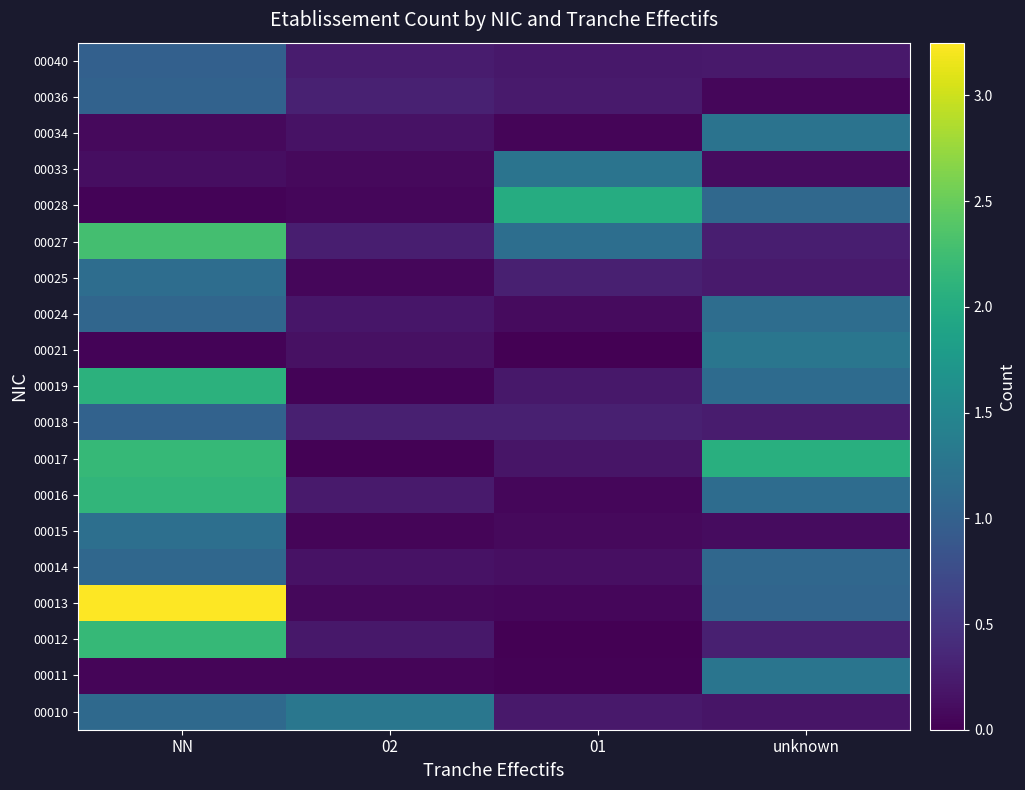

At which category is the sum across all series the highest?

NN